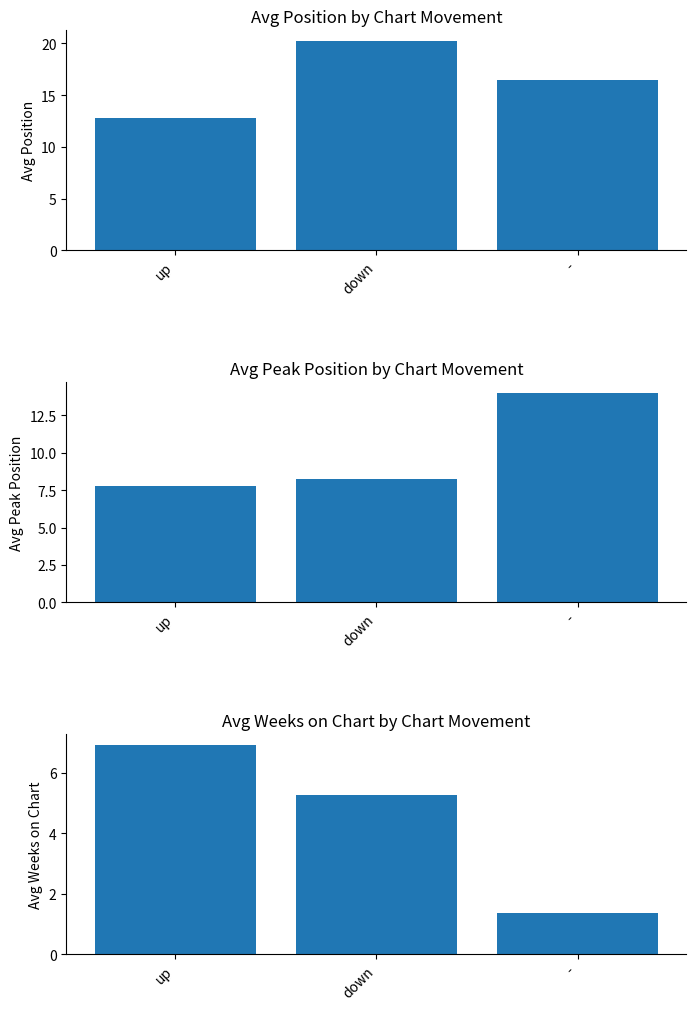

What is the difference between the maximum and minimum values in the Avg Weeks on Chart series?

5.6